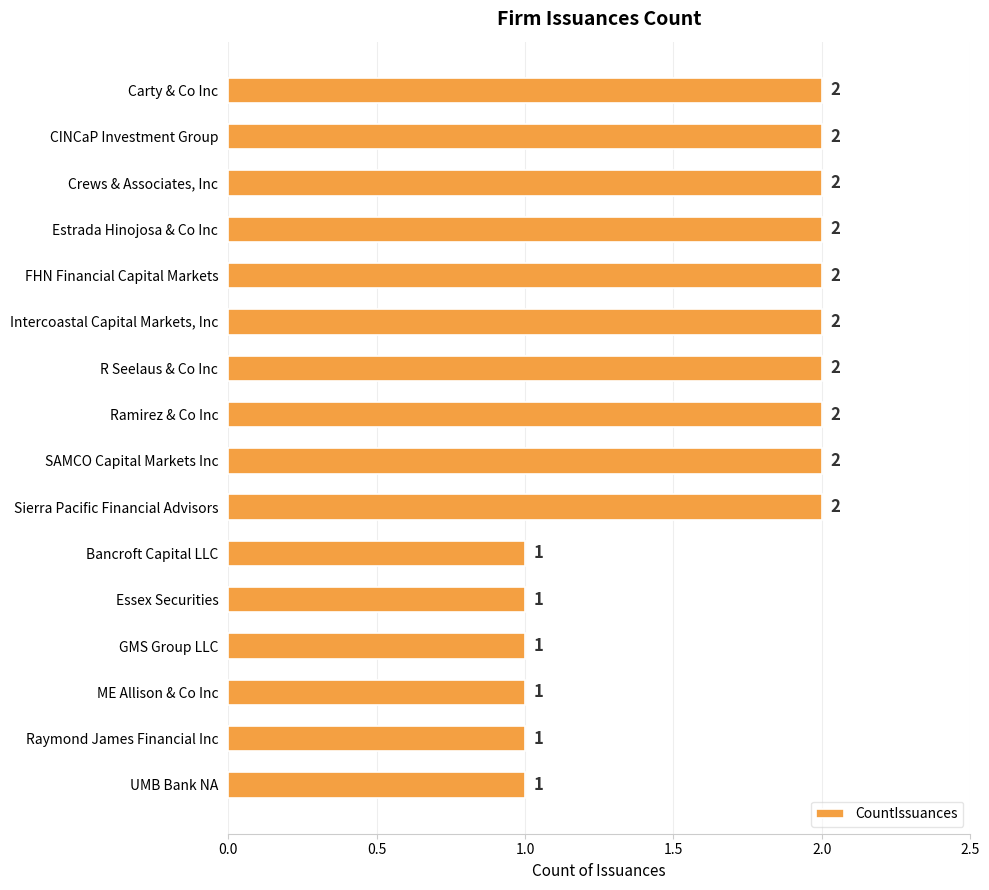

How many bars are there in total?

16